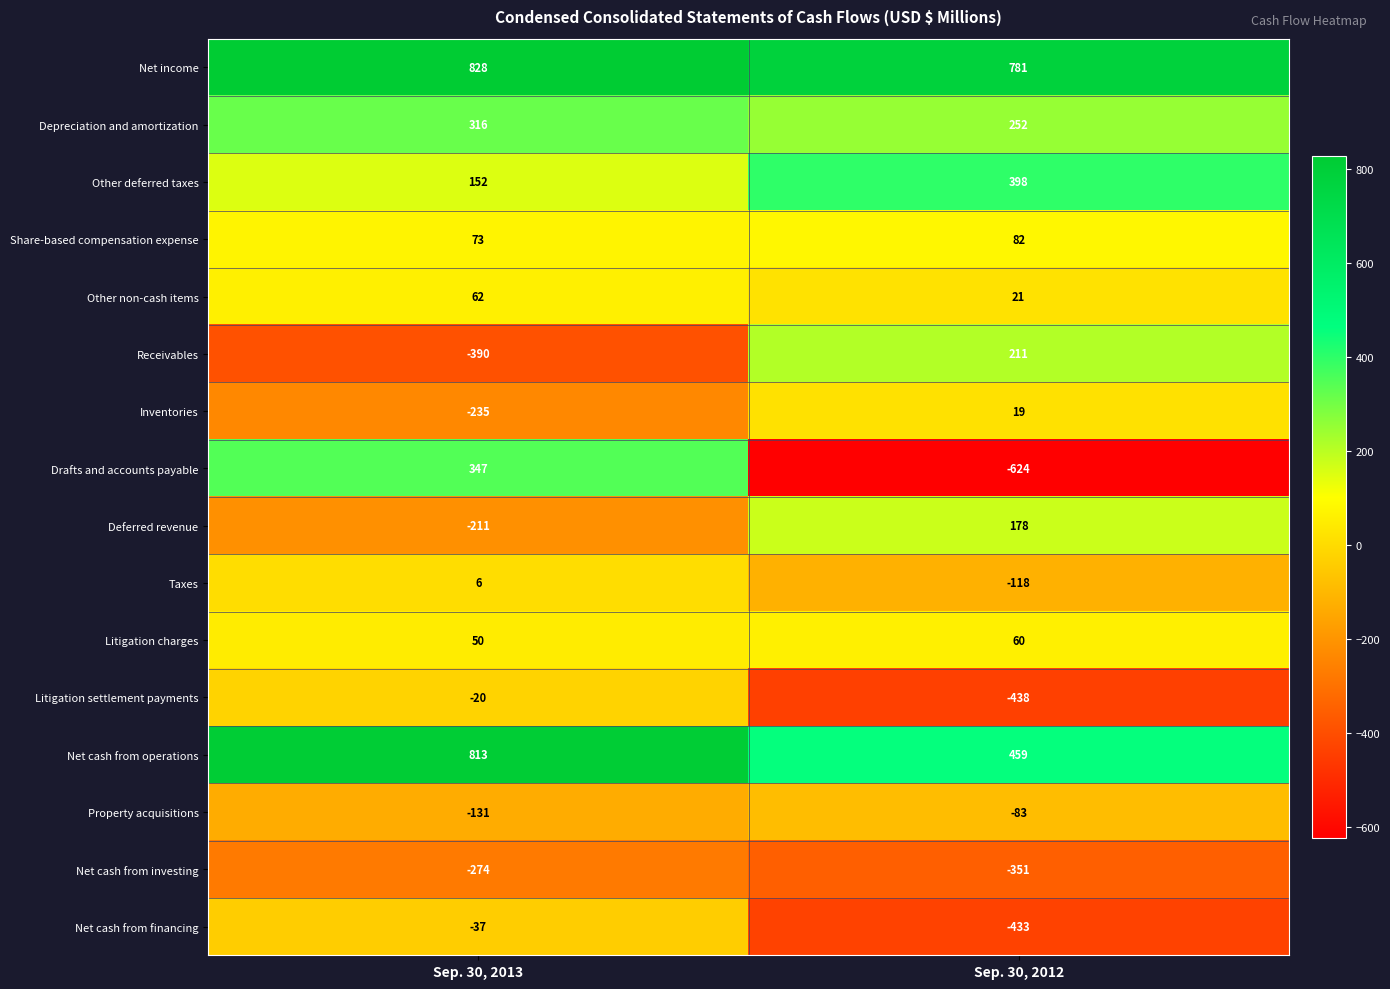

Rank the series by their maximum value, from highest to lowest.

Net income, Net cash from operations, Other deferred taxes, Drafts and accounts payable, Depreciation and amortization, Receivables, Deferred revenue, Share-based compensation expense, Other non-cash items, Litigation charges, Inventories, Taxes, Litigation settlement payments, Net cash from financing, Property acquisitions, Net cash from investing